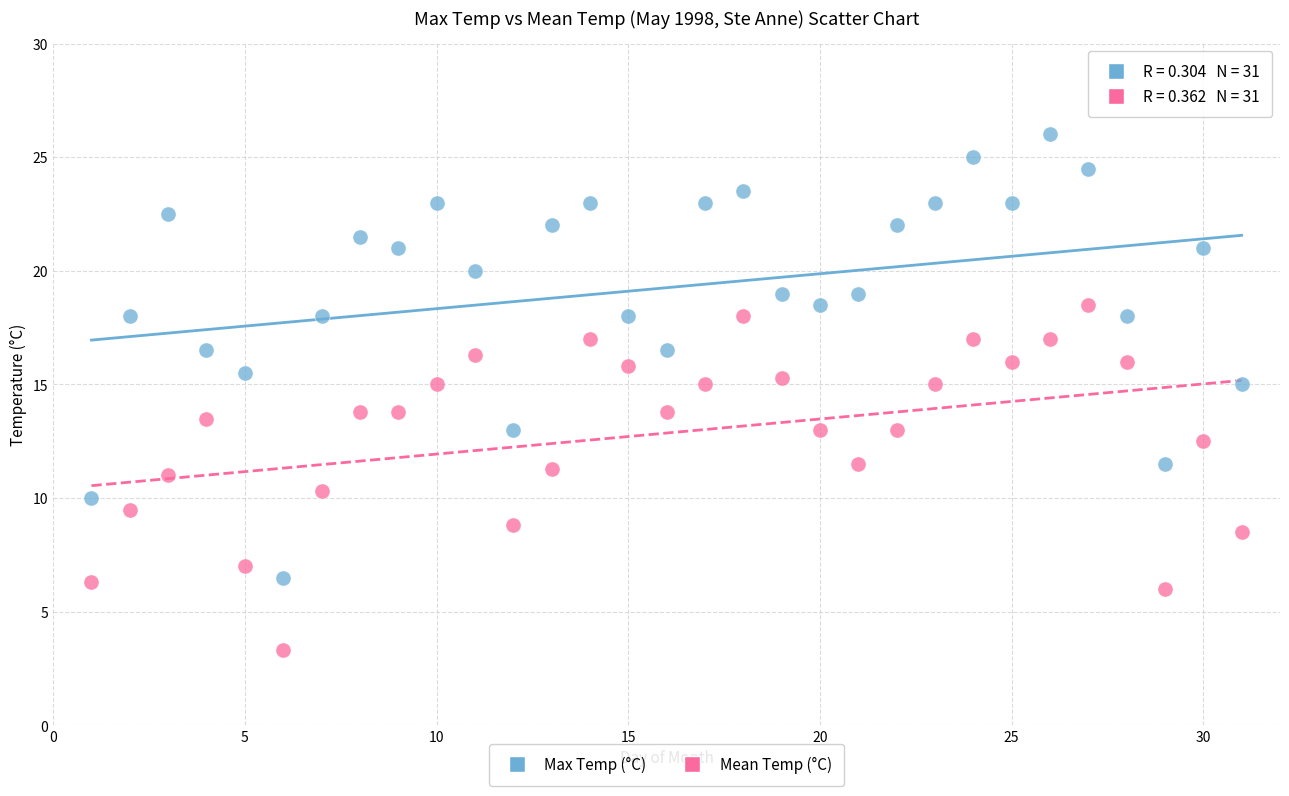

Which series contains the highest Y value?

Max Temp (°C)